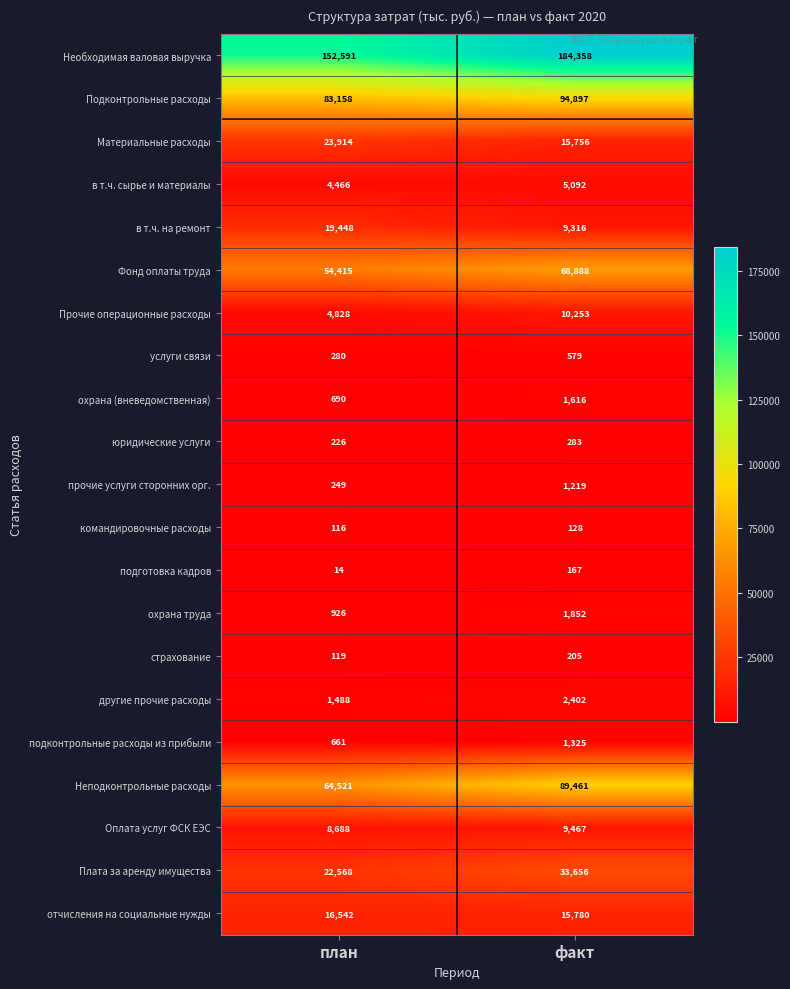

What is the difference between the maximum and minimum values in the командировочные расходы series?

12